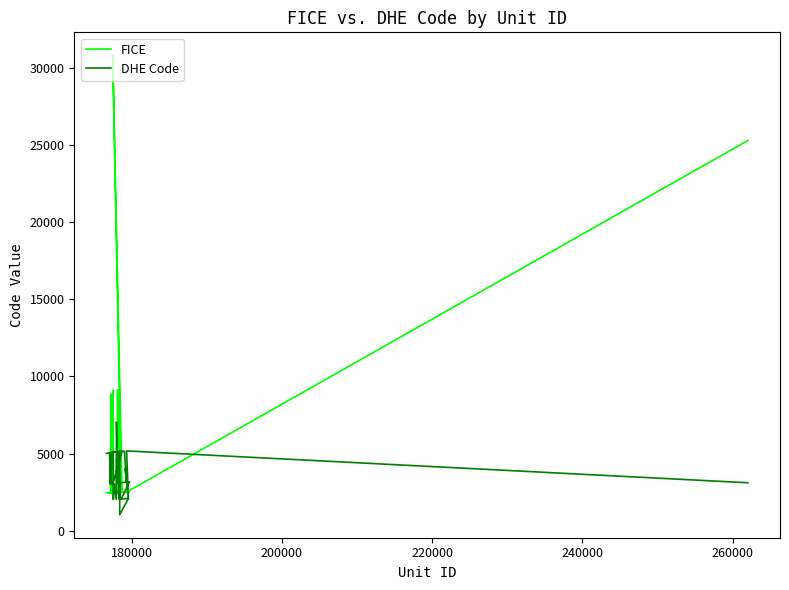

Which series ends up on top after the final intersection of FICE and DHE Code?

FICE